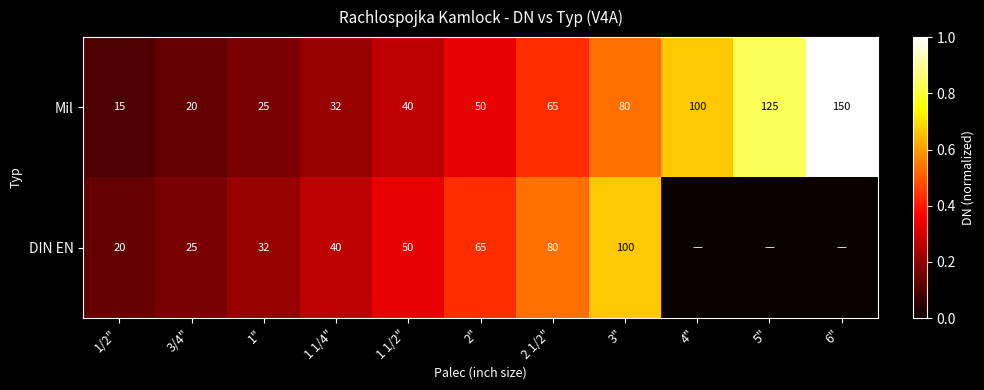

Rank the series at 3/4" from lowest to highest value.

Mil, DIN EN